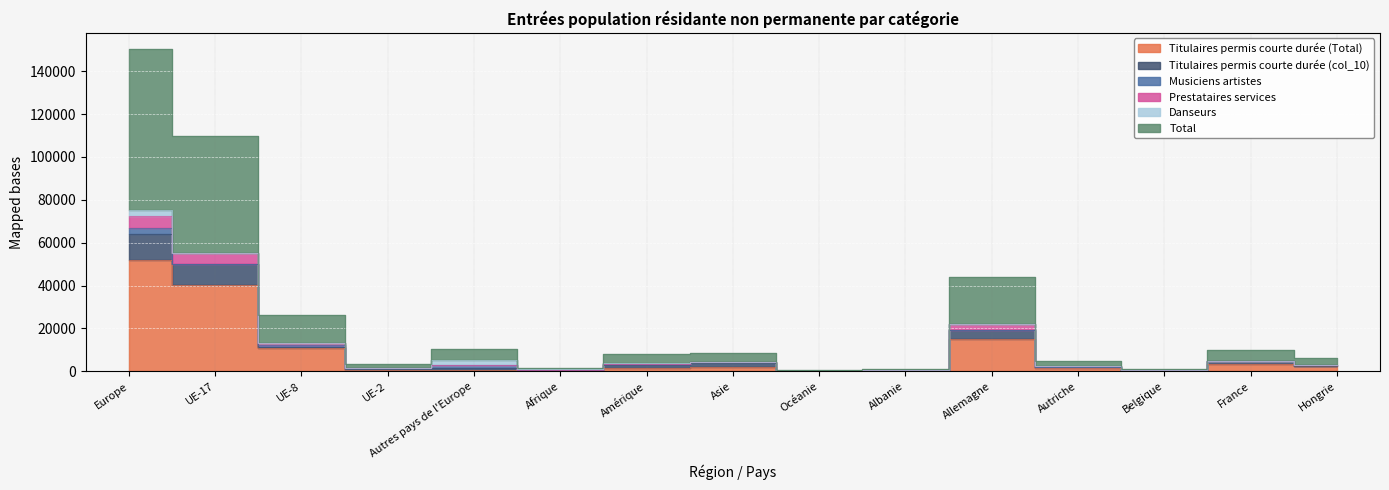

How many interior local valleys does the Prestataires services series have?

4